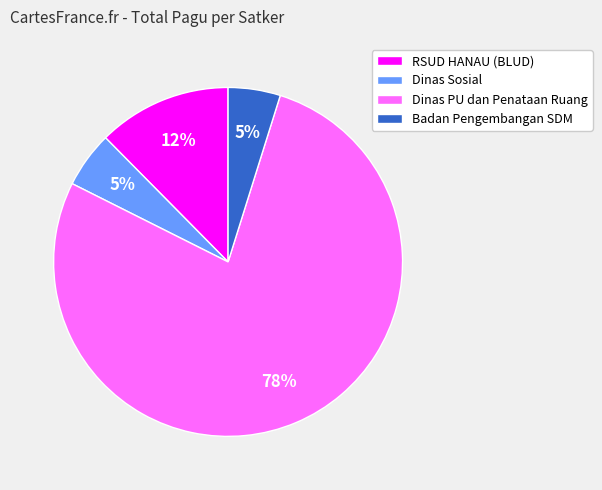

Which has a higher value, RSUD HANAU (BLUD) or Badan Pengembangan SDM?

RSUD HANAU (BLUD)